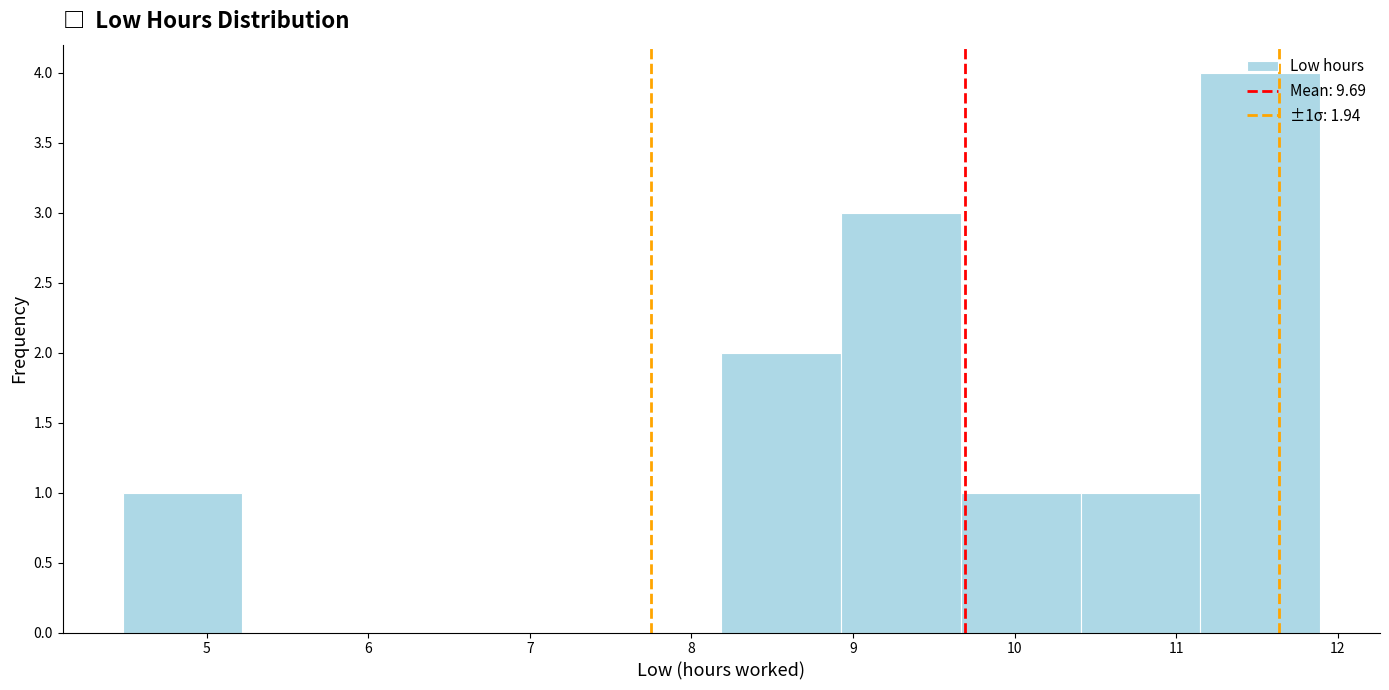

Which range on the x-axis has the tallest bar?

11.1 to 11.9